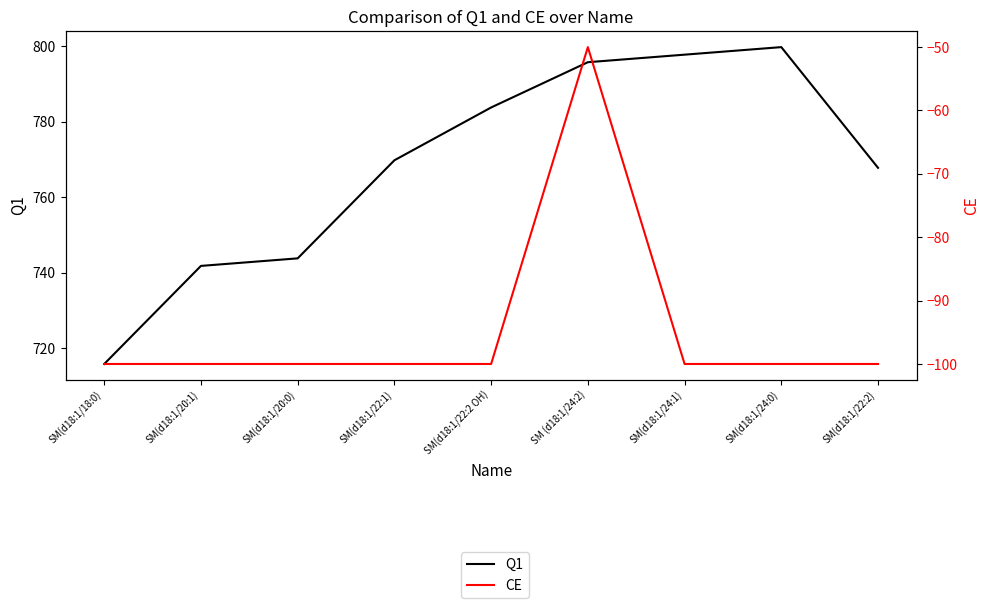

Where is the first local maximum for Q1?

SM(d18:1/24:0)